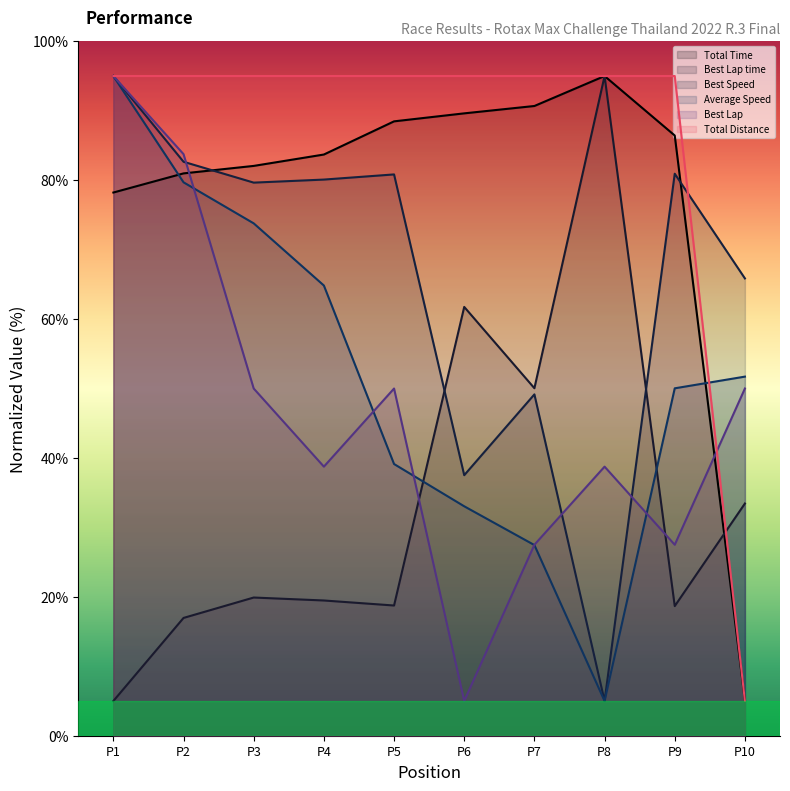

Is it true that Average Speed equals 49.7 at P3?

False